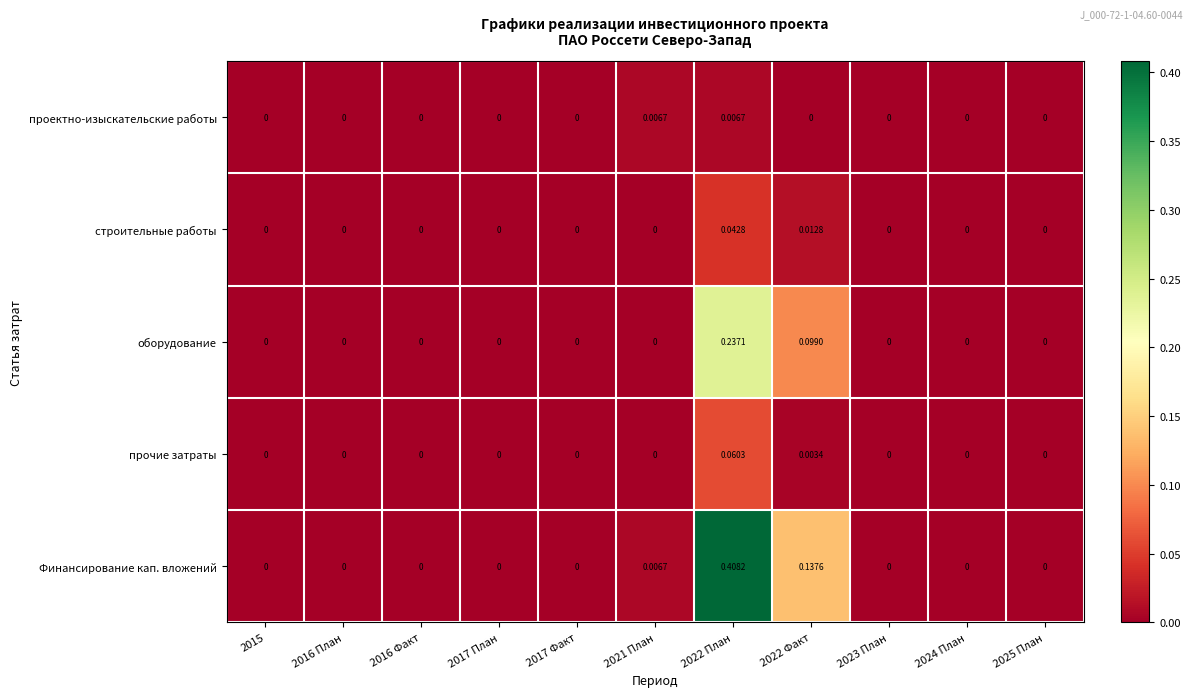

Which series has the largest total across all categories?

Финансирование кап. вложений